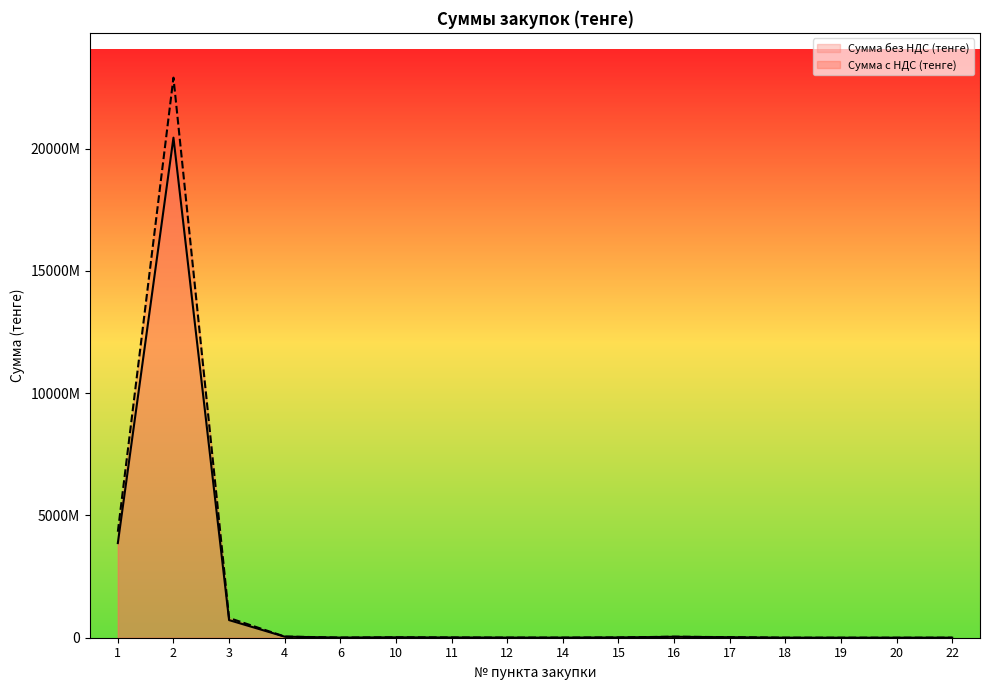

What is the highest value of the Сумма без НДС (тенге) series?

20450244299.0